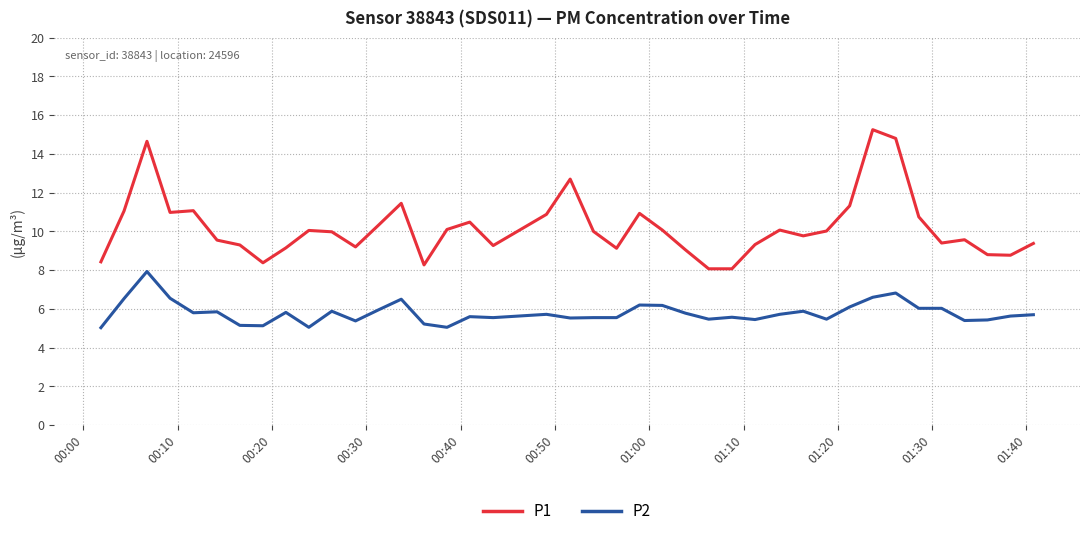

List the series in order of their overall mean, lowest first.

P2, P1